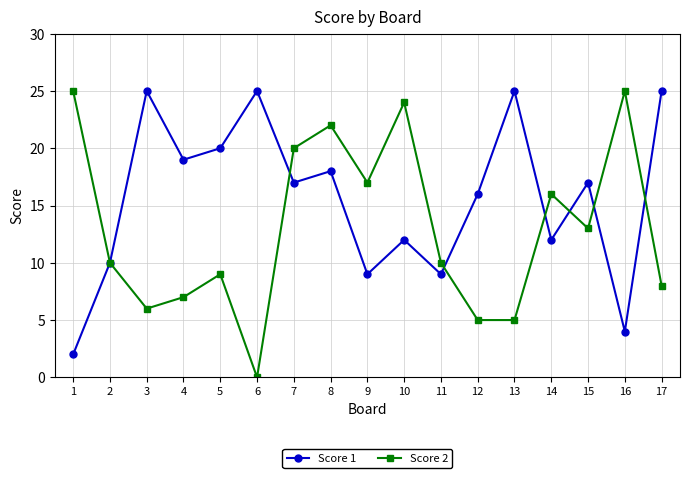

What are all the series names shown in the legend?

Score 1, Score 2